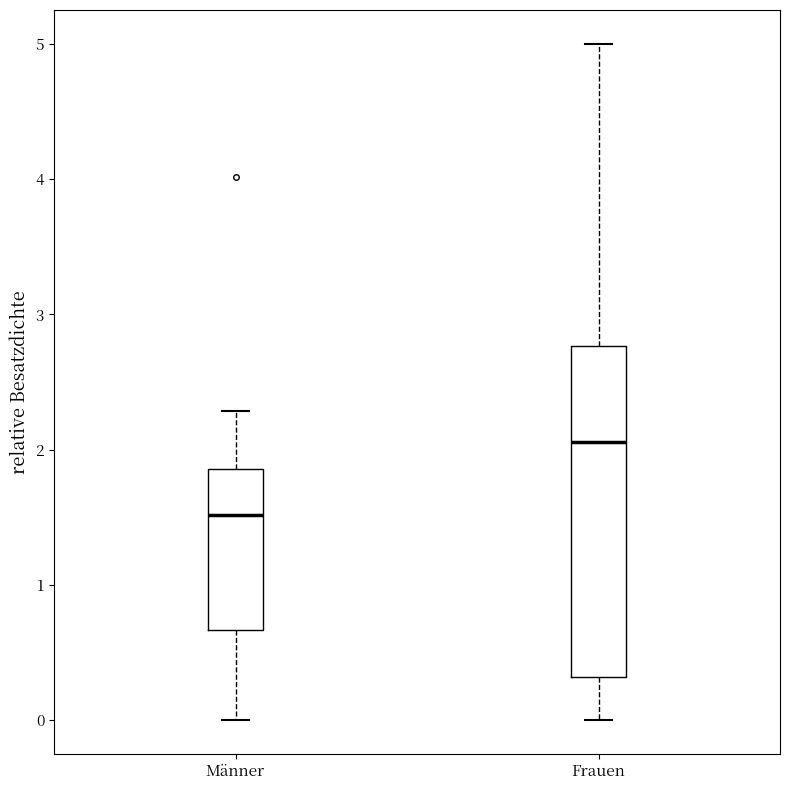

Comparing the boxes themselves (not the whiskers), which one is the tallest?

Frauen